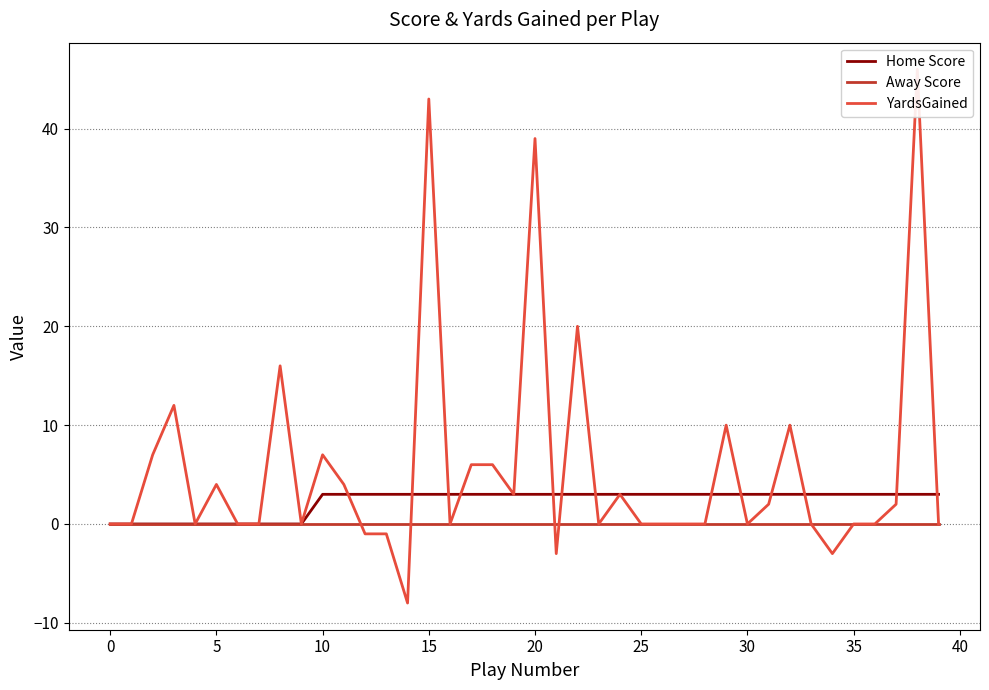

How many intersections are there between Home Score and YardsGained?

13